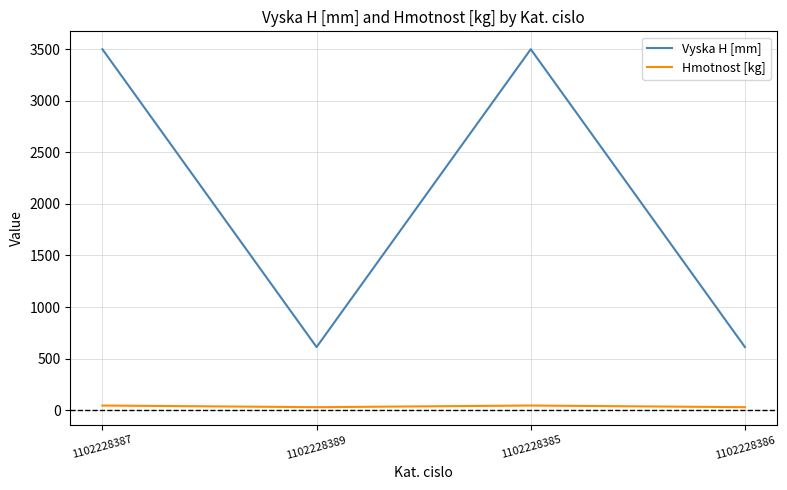

What is the sum of the Vyska H [mm] values at 1102228389 and 1102228386?

1224